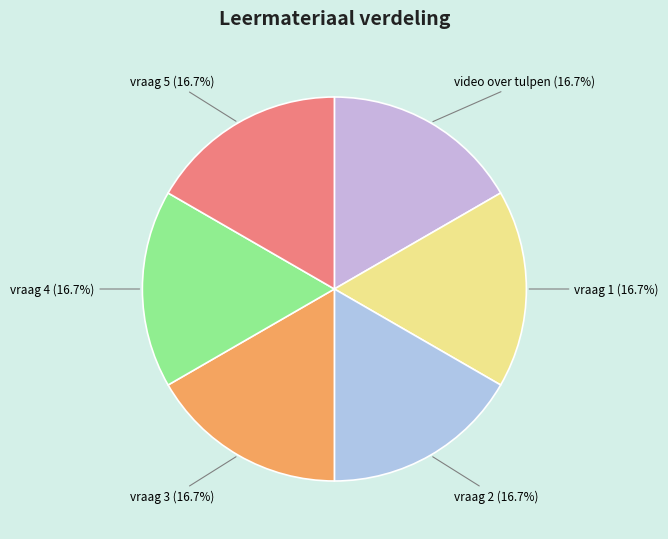

Do vraag 2 and vraag 3 together represent more than half of the pie?

No